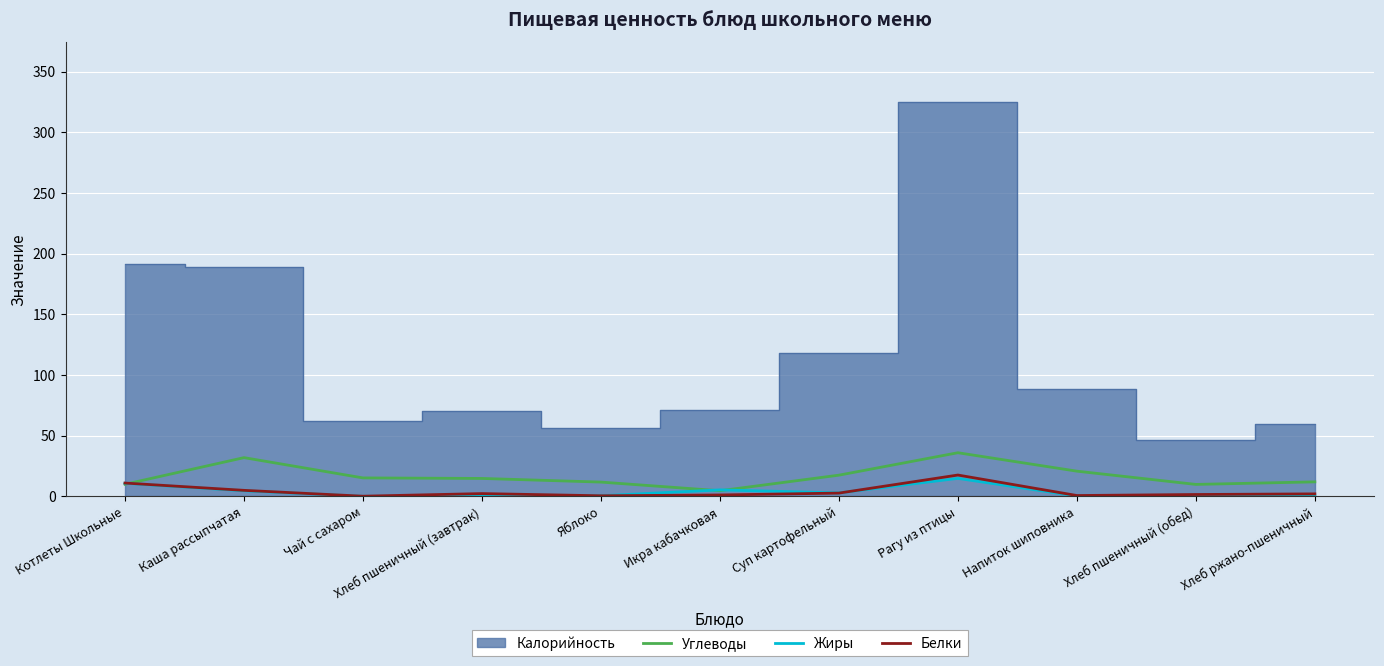

Where is the first local minimum for Белки?

Чай с сахаром